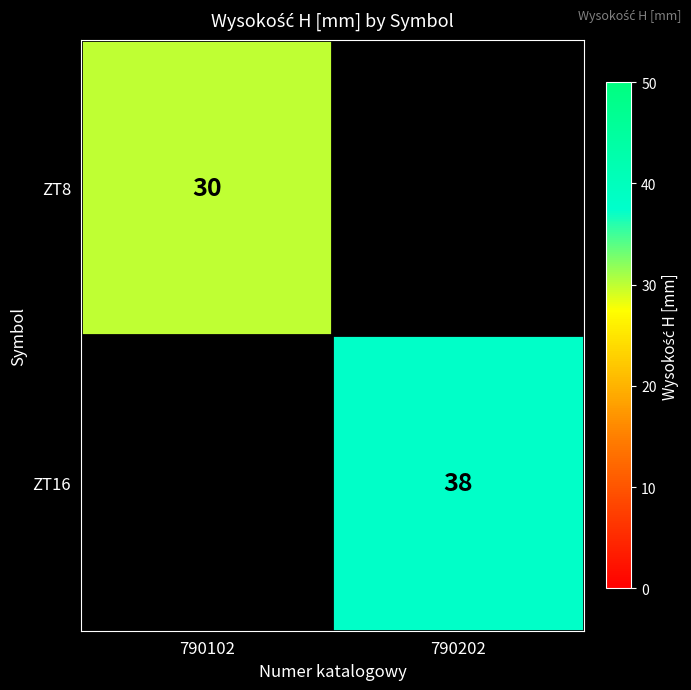

The ZT16 series shows 38 at 790202. True or false?

True